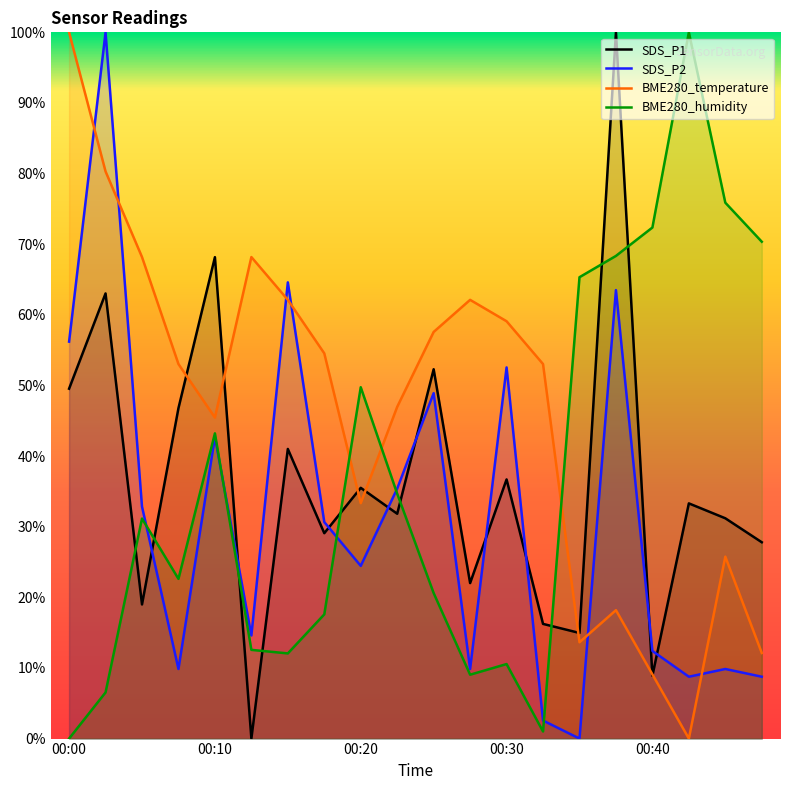

What is the value of the BME280_humidity point at the 18th from the left?

100.0